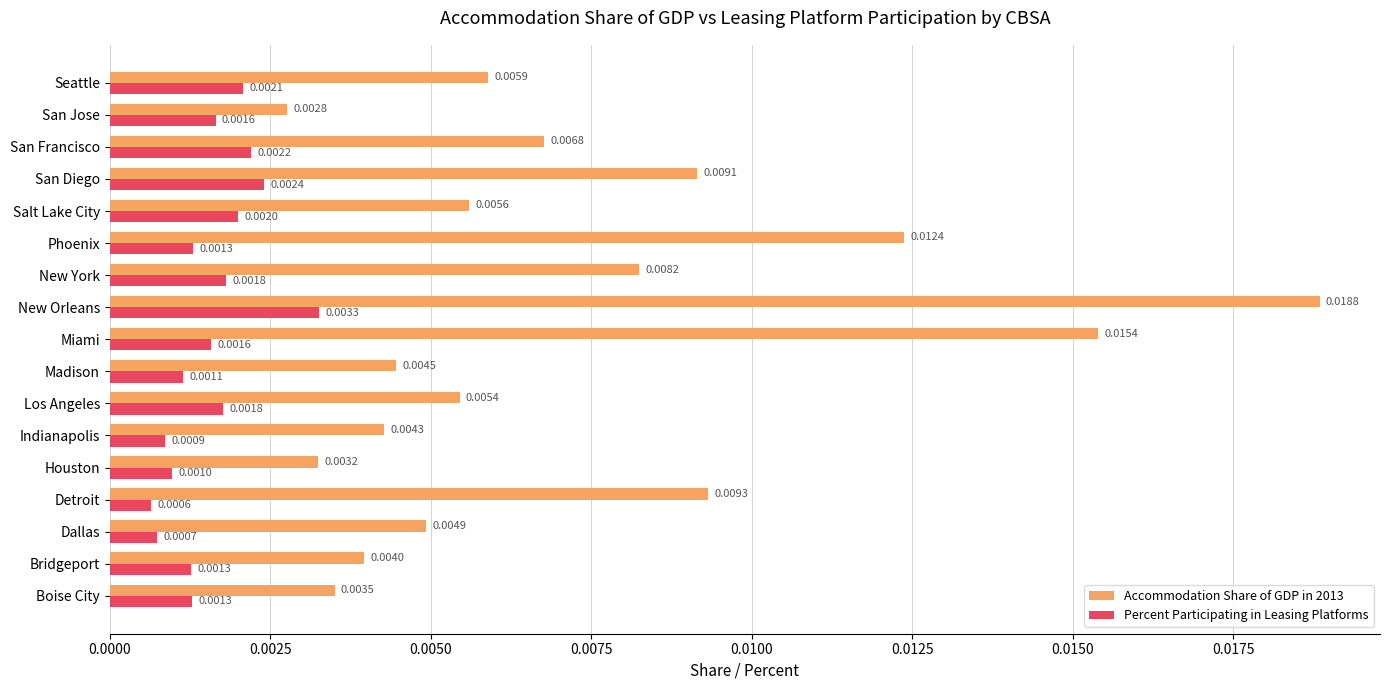

Rank the series at Bridgeport from highest to lowest value.

Accommodation Share of GDP in 2013, Percent Participating in Leasing Platforms